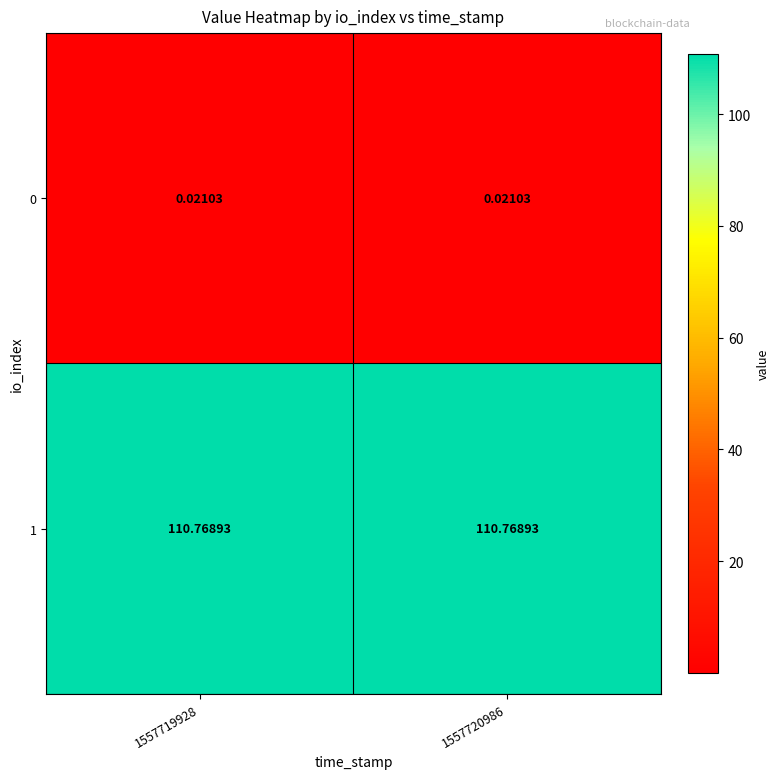

Is the value of 0 at 1557719928 greater than the value of 1 at 1557719928?

No